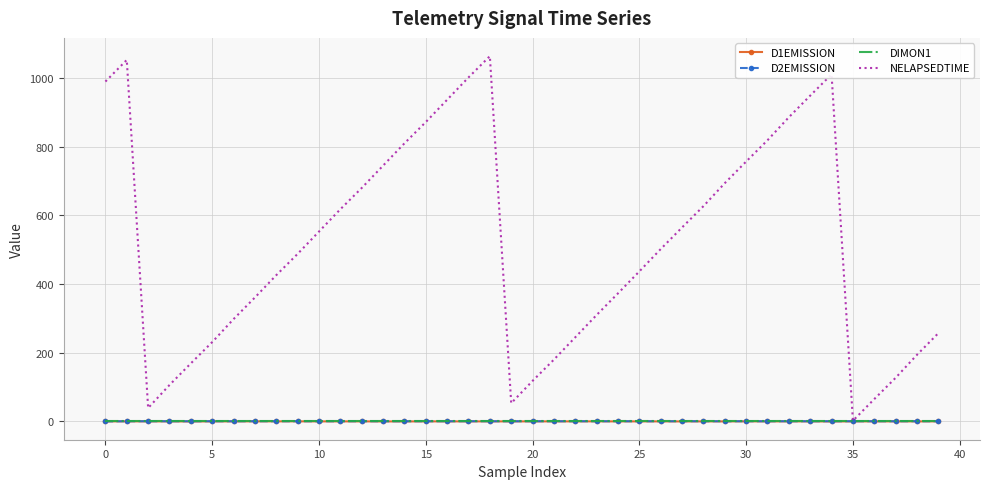

Which series has the largest total across all categories?

NELAPSEDTIME